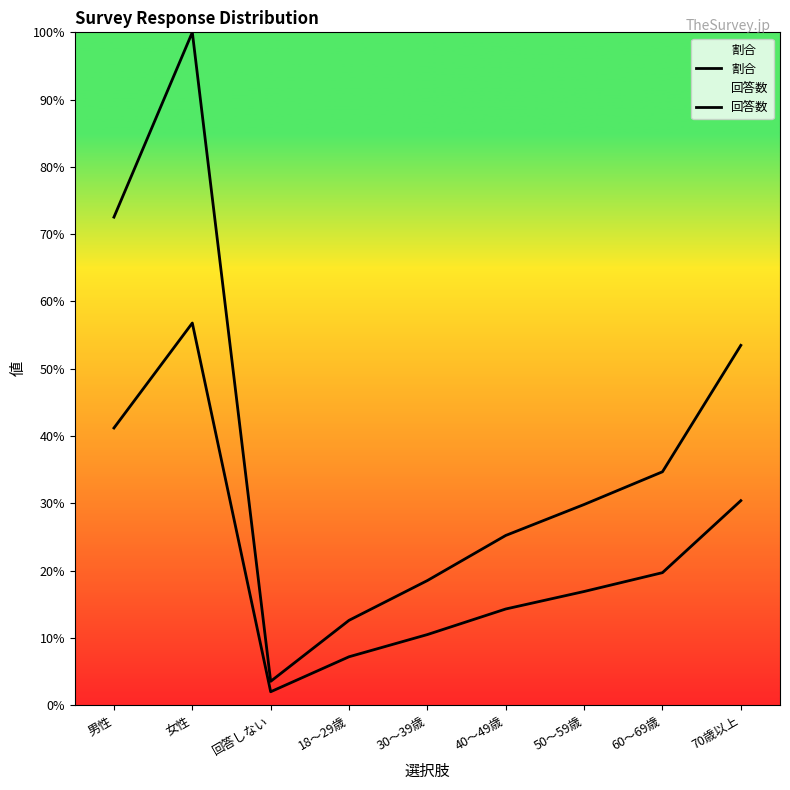

Reading left to right, list all the values displayed in this chart.

割合: 0.4	0.6	0.0	0.1	0.1	0.1	0.2	0.2	0.3
回答数: 0.7	1.0	0.0	0.1	0.2	0.3	0.3	0.3	0.5